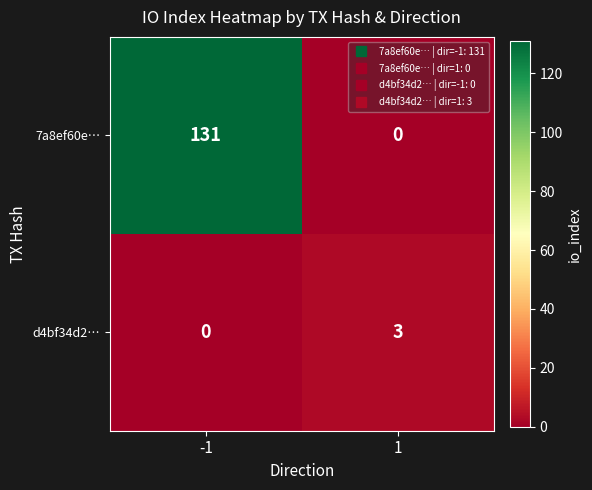

What is the difference between the d4bf34d2… values at -1 and 1?

3